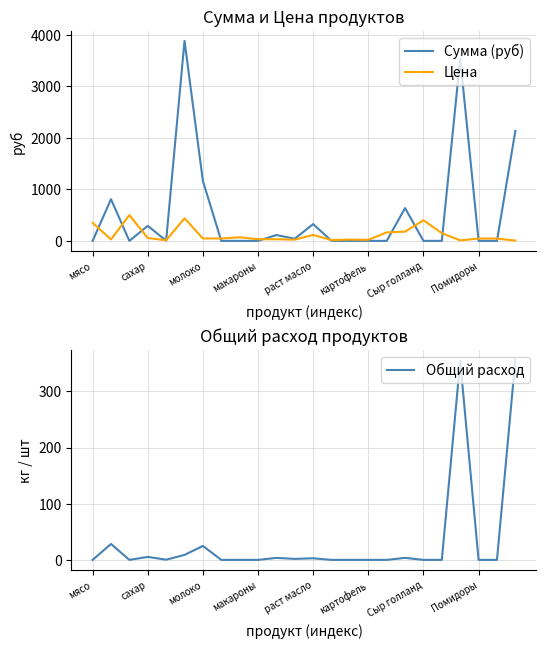

Is it true that Цена equals 239.6 at Сыр голланд?

False